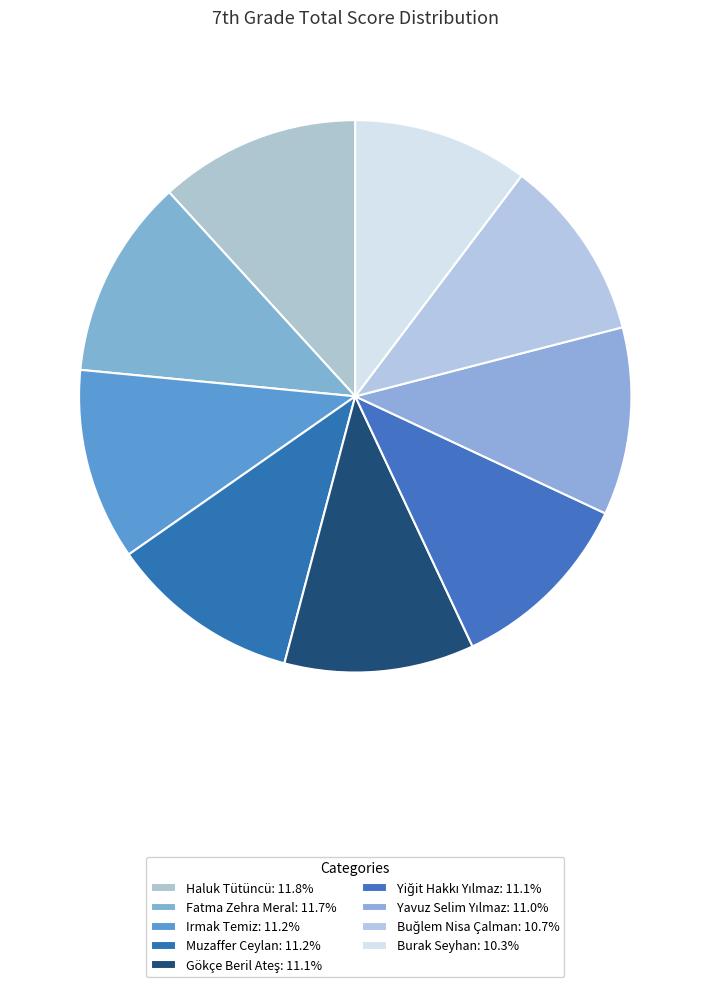

Count the number of slices in the pie.

9